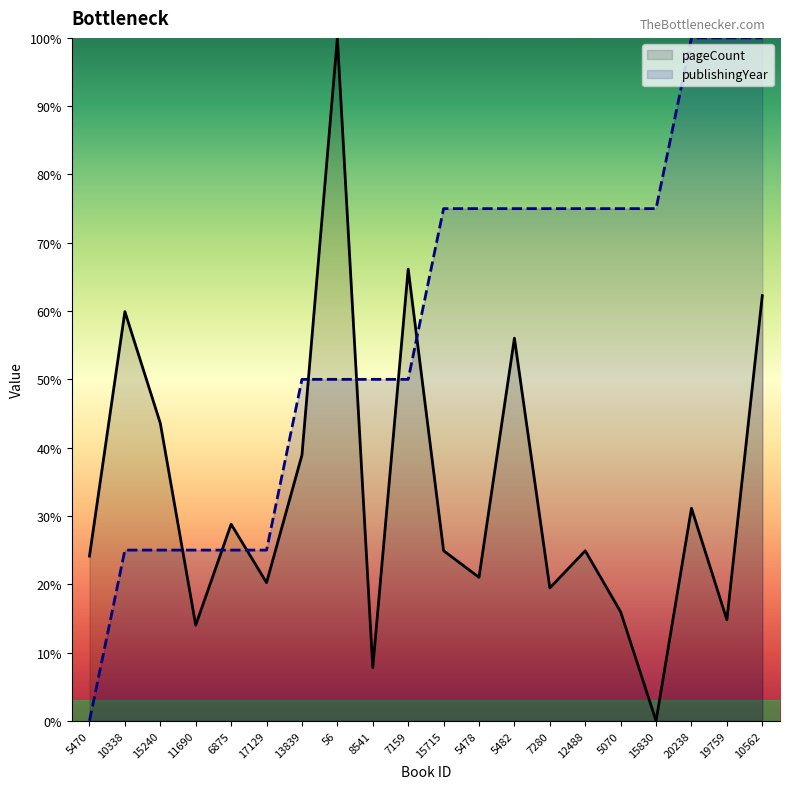

What is the maximum value for publishingYear?

100.0